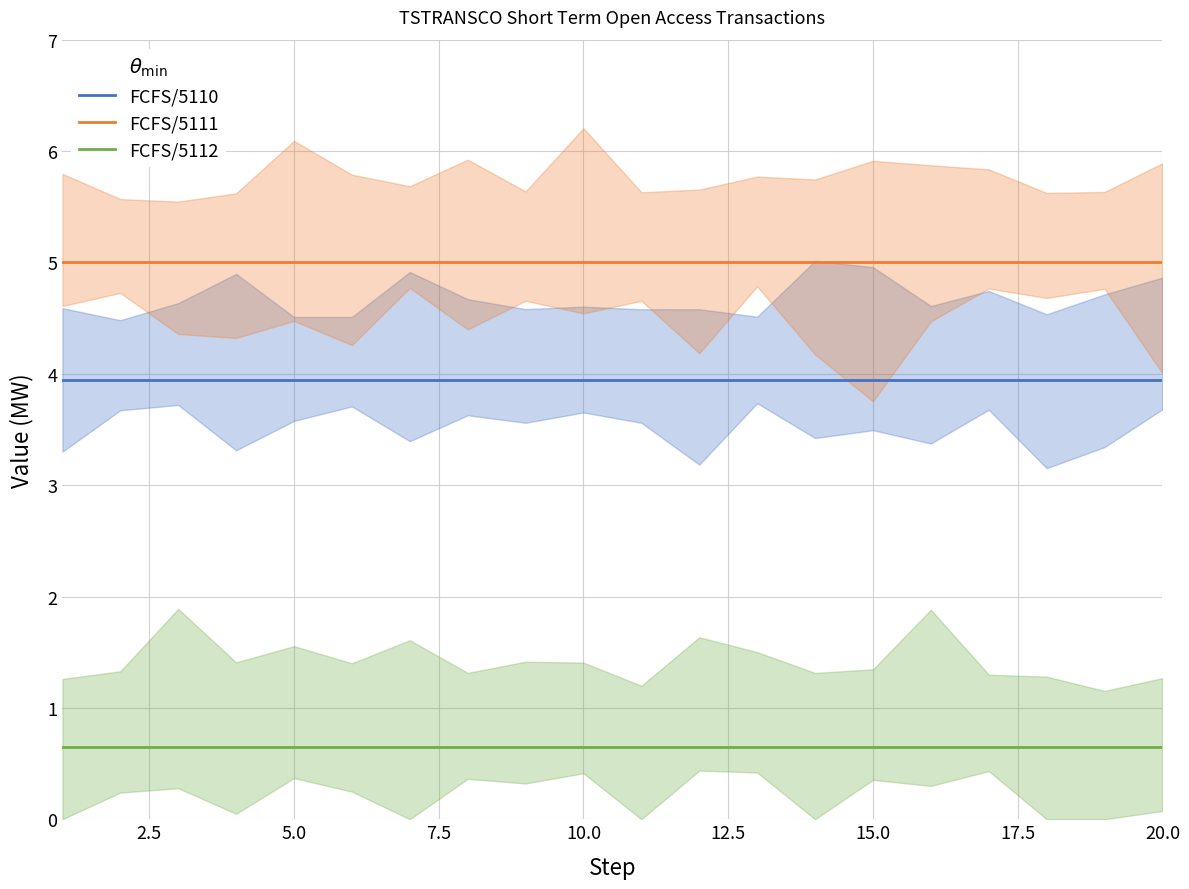

What is the maximum value for FCFS/5112?

0.7